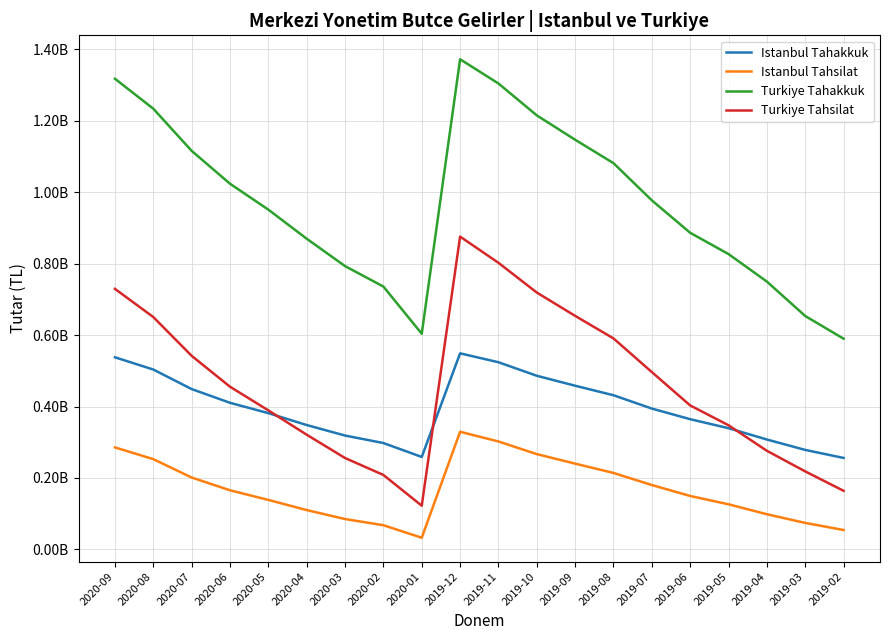

What is the label of the 8th point from the right?

2019-09